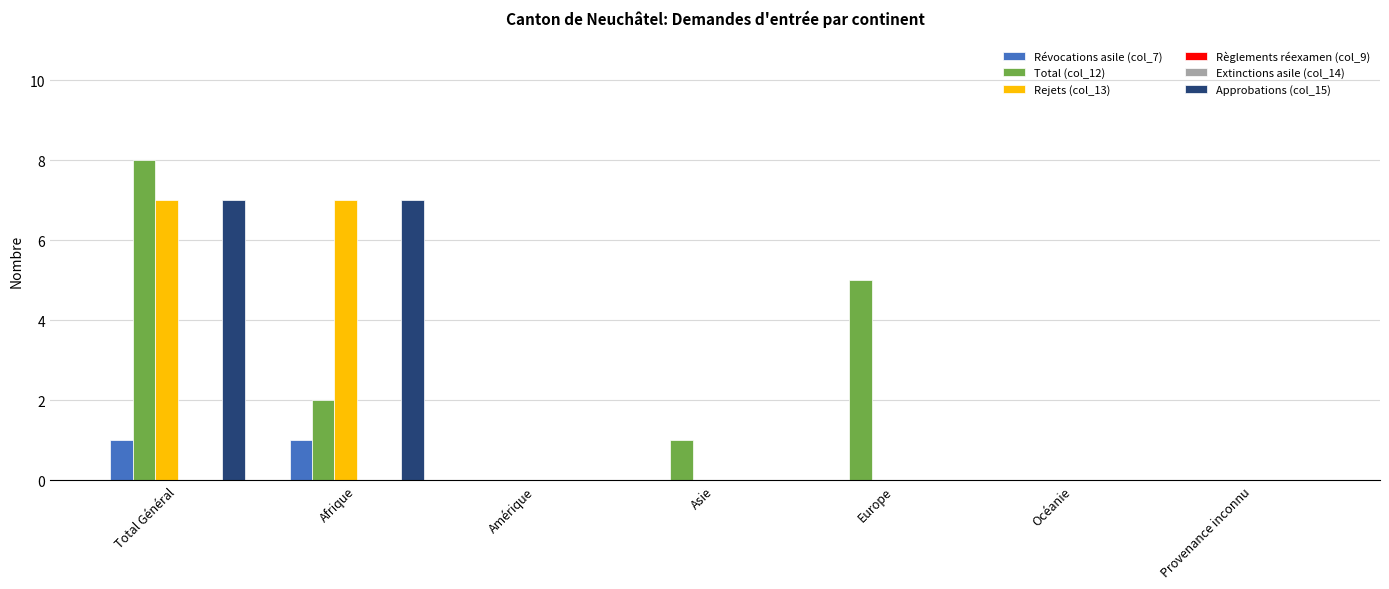

How many distinct data groups are displayed?

6